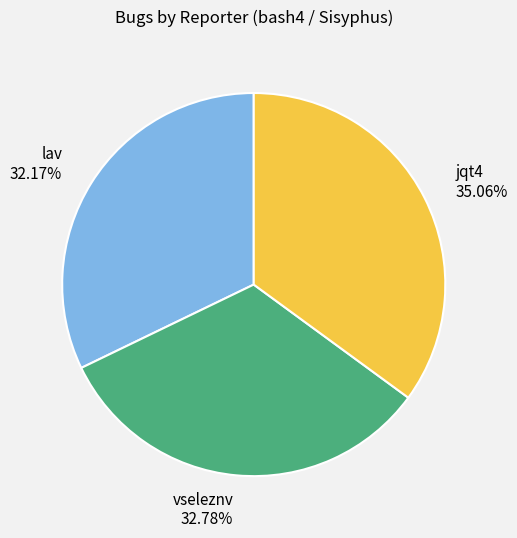

Rank the categories by value from highest to lowest.

jqt4, vseleznv, lav